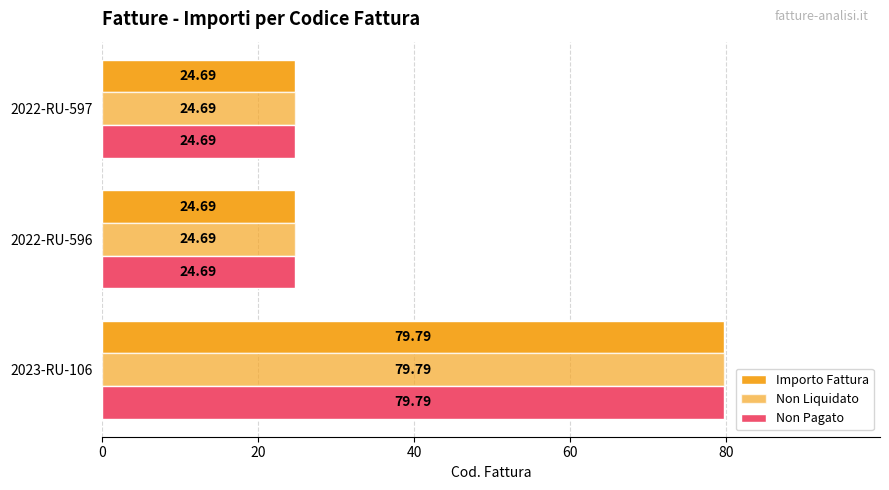

What is the difference between the maximum and minimum values in the Non Pagato series?

55.1